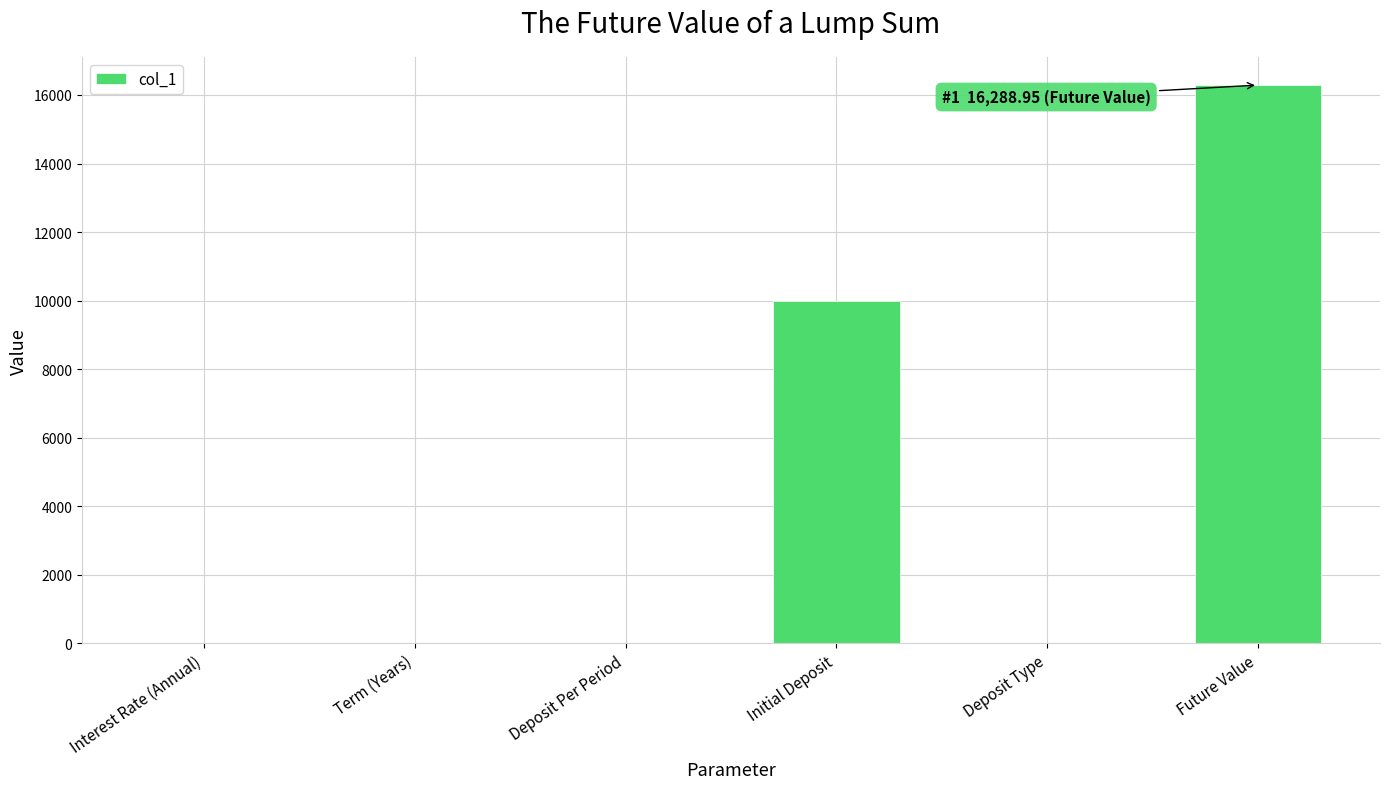

What is the sum of all values?

26299.0